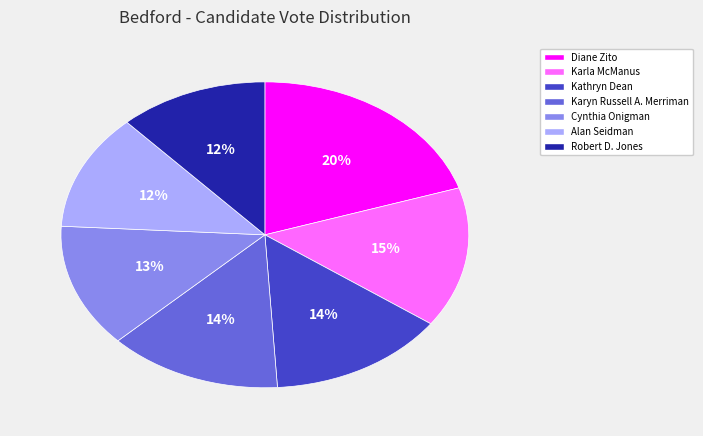

Combined, do Kathryn Dean and Karyn Russell A. Merriman account for over 50%?

No